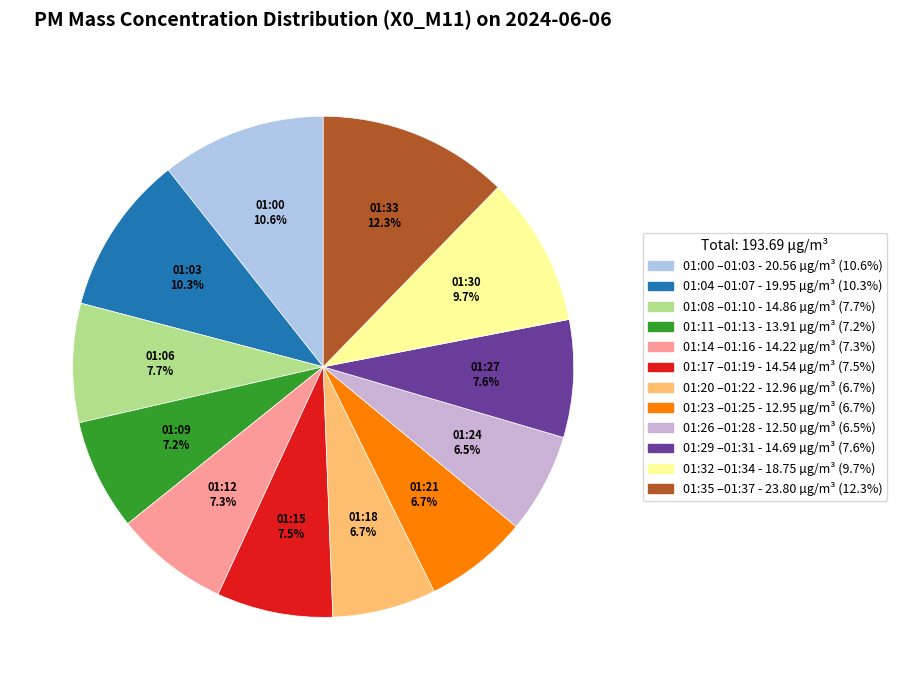

Count the number of slices in the pie.

12